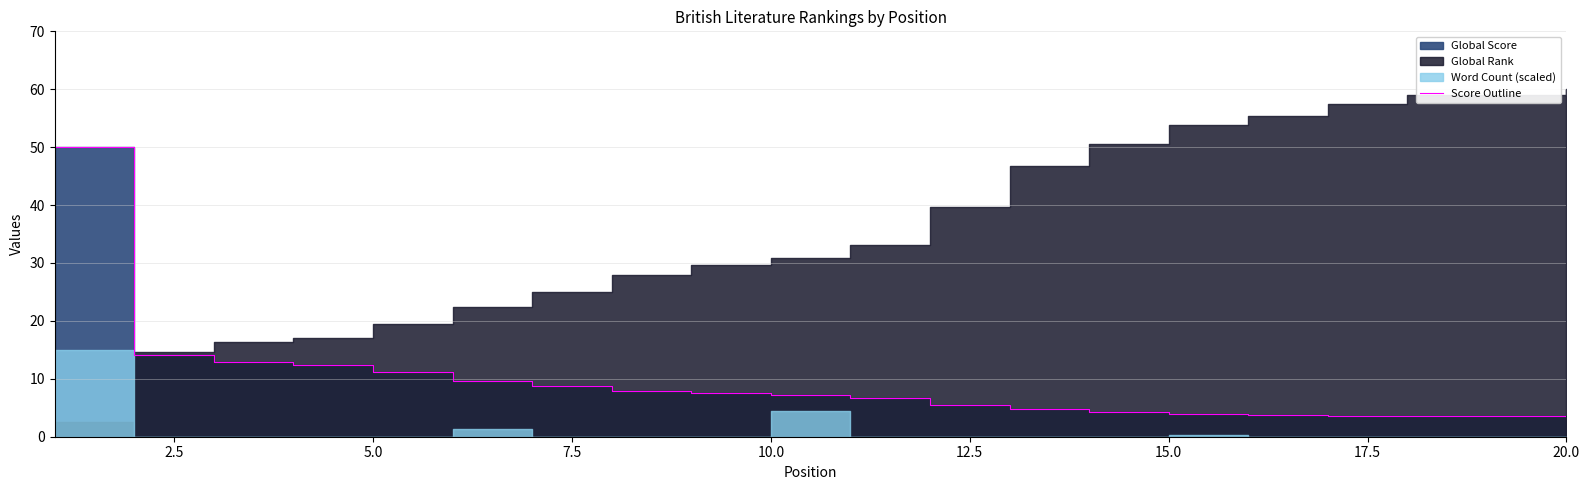

What is the label of the 10th point from the left?

10.0